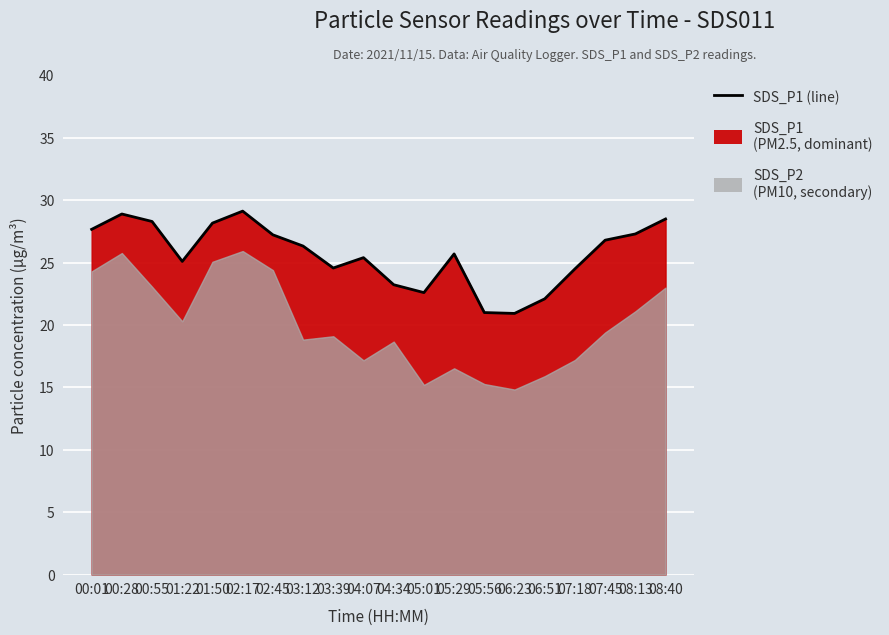

List the labels in order of value, smallest first.

06:23, 05:56, 06:51, 05:01, 04:34, 07:18, 03:39, 01:22, 04:07, 05:29, 03:12, 07:45, 02:45, 08:13, 00:01, 01:50, 00:55, 08:40, 00:28, 02:17